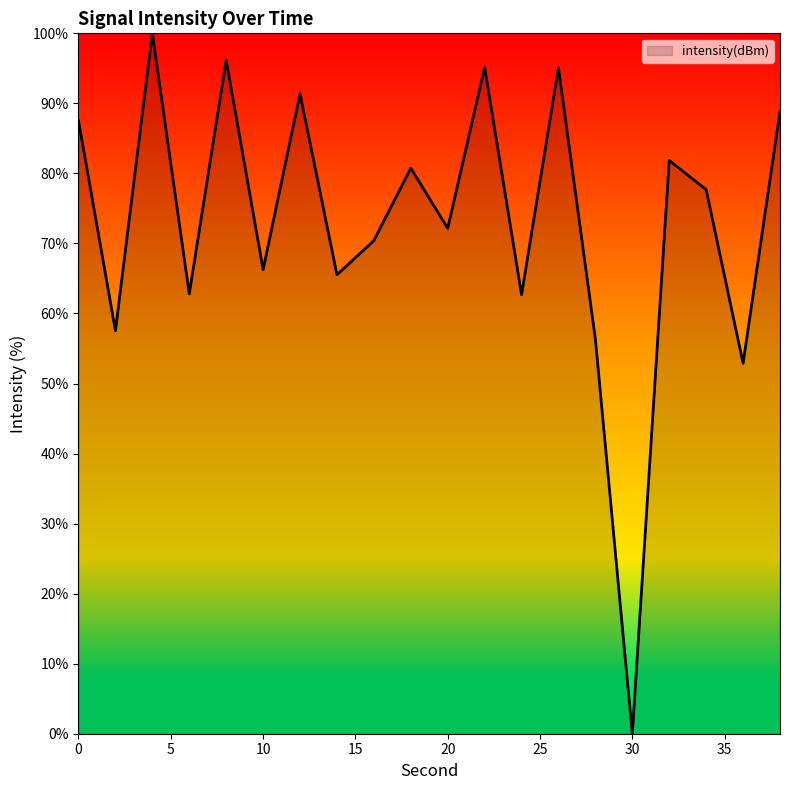

True or false: there are more than 1 points higher than both neighbors.

True